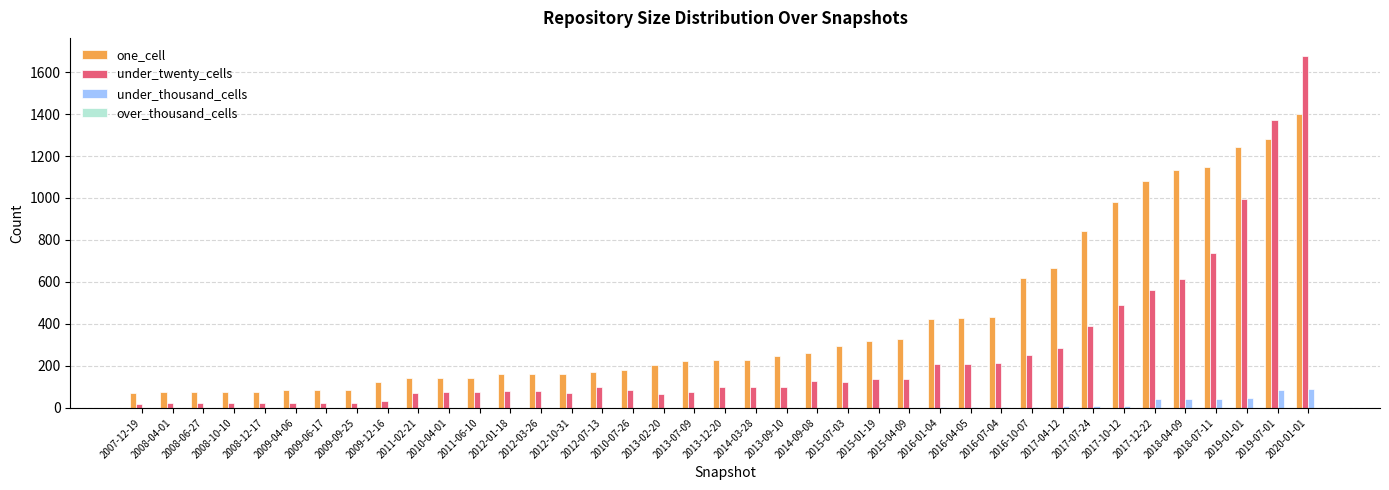

Is the value of one_cell at 2012-10-31 greater than the value of under_twenty_cells at 2008-10-10?

Yes